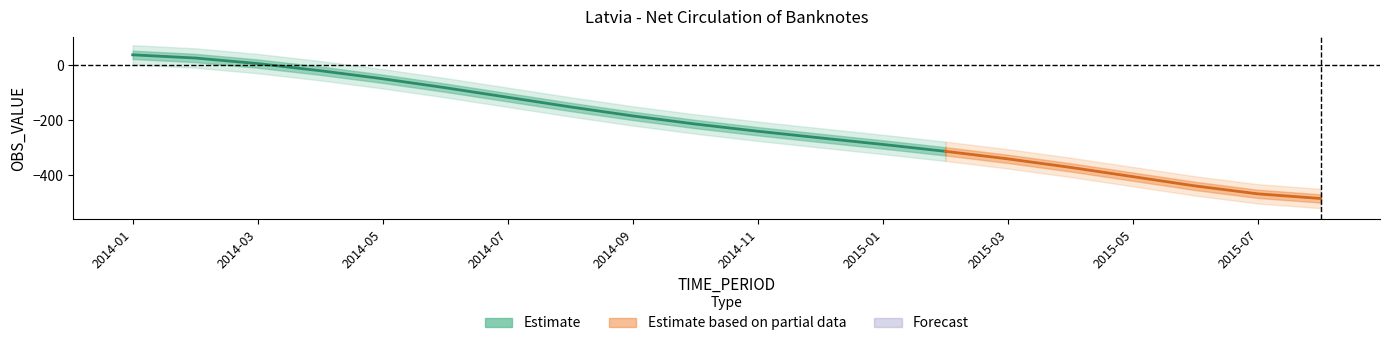

How many lines are shown in the chart?

1